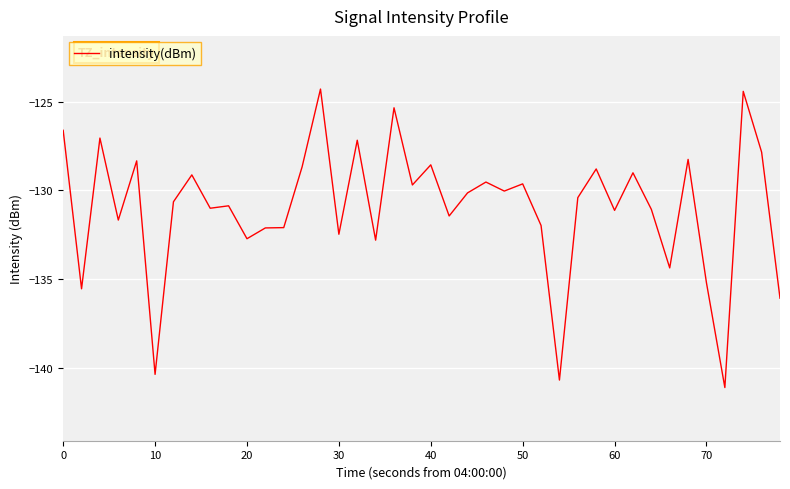

What is the difference between the maximum and minimum values?

16.8